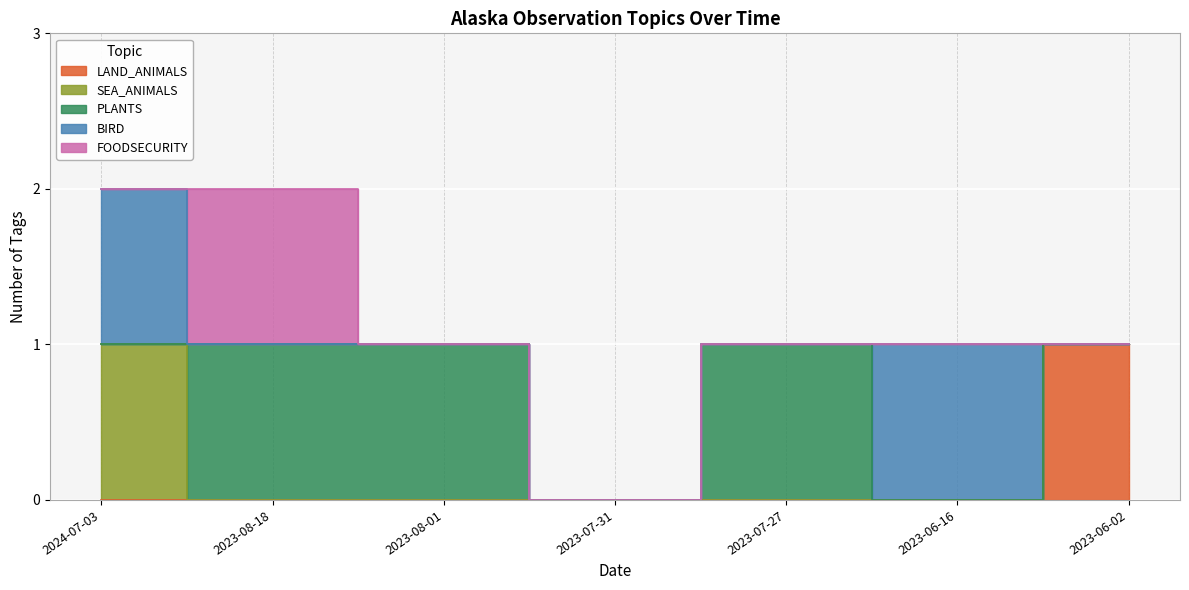

At which label is LAND_ANIMALS closest to 0?

2024-07-03